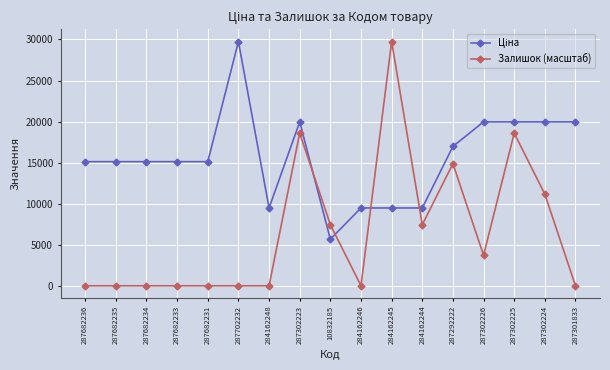

Read the Залишок (масштаб) value at 287302223.

18592.0